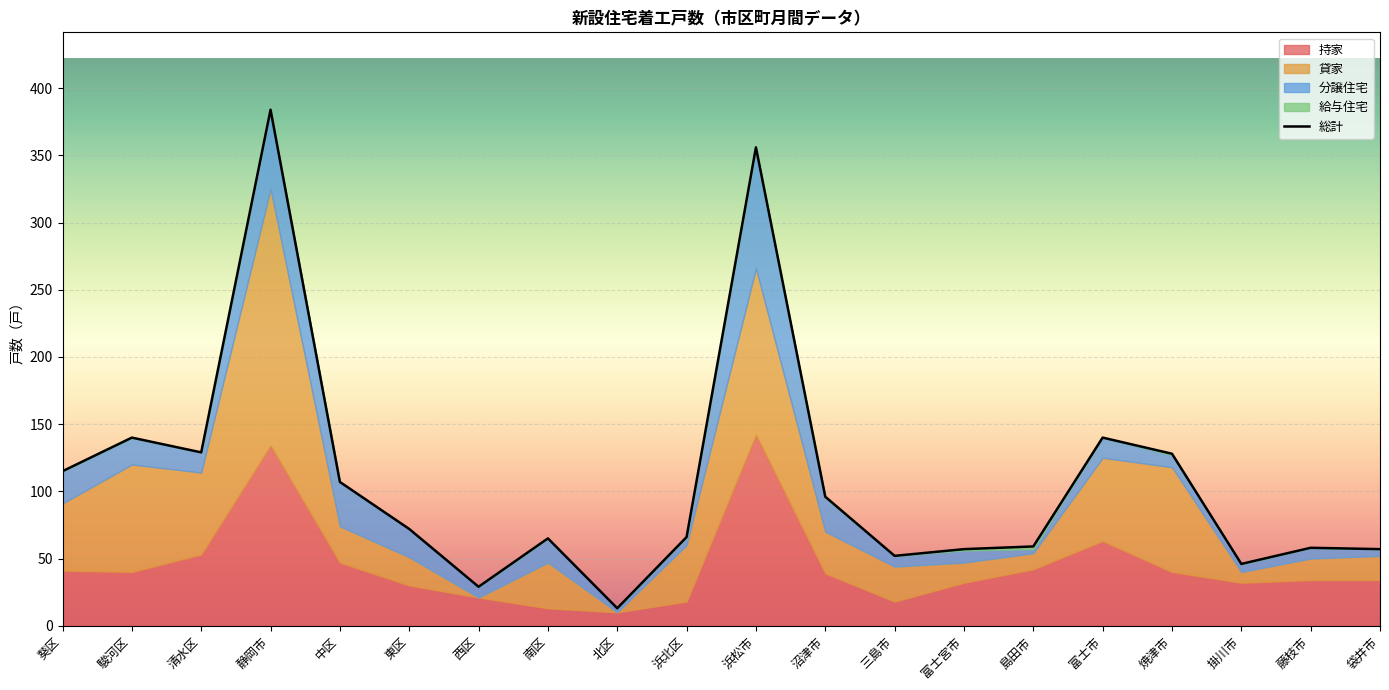

Approximately how many times larger is the value at 島田市 compared to 掛川市?

1.3